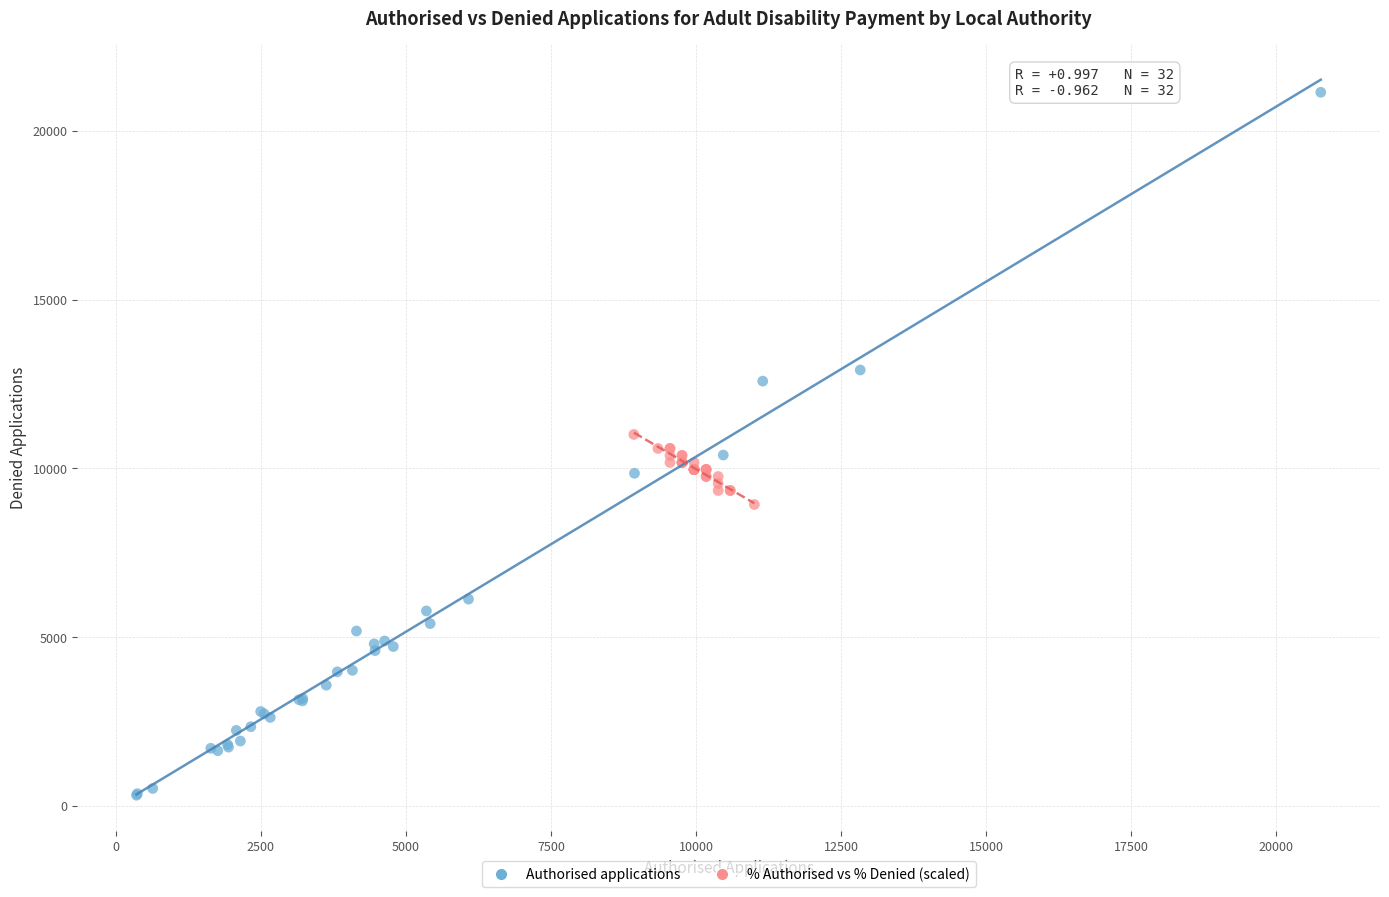

Which series reaches the minimum Y coordinate?

Authorised applications